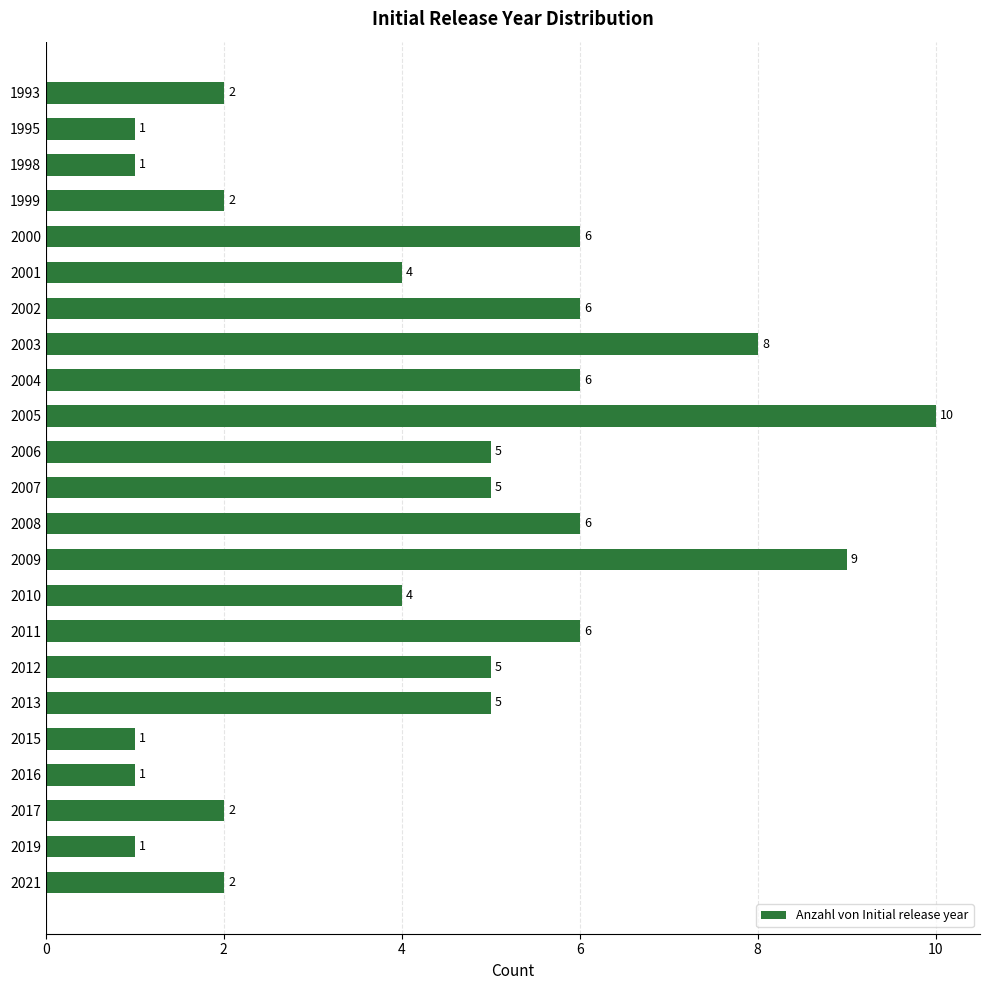

Does the chart contain stacked bars?

No